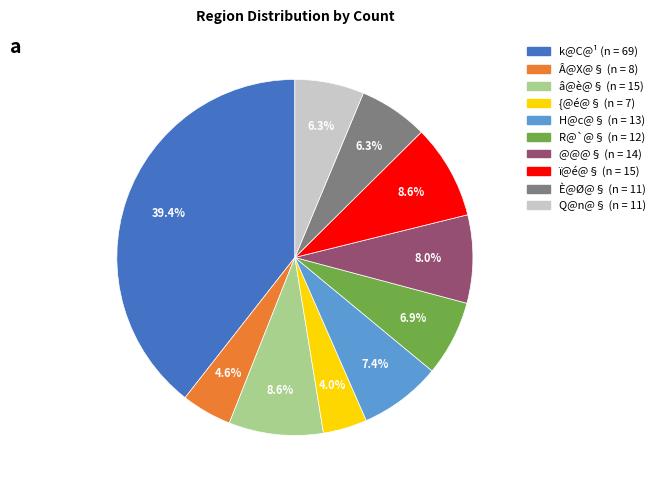

Which slice is the smallest?

{@é@§ (n = 7)